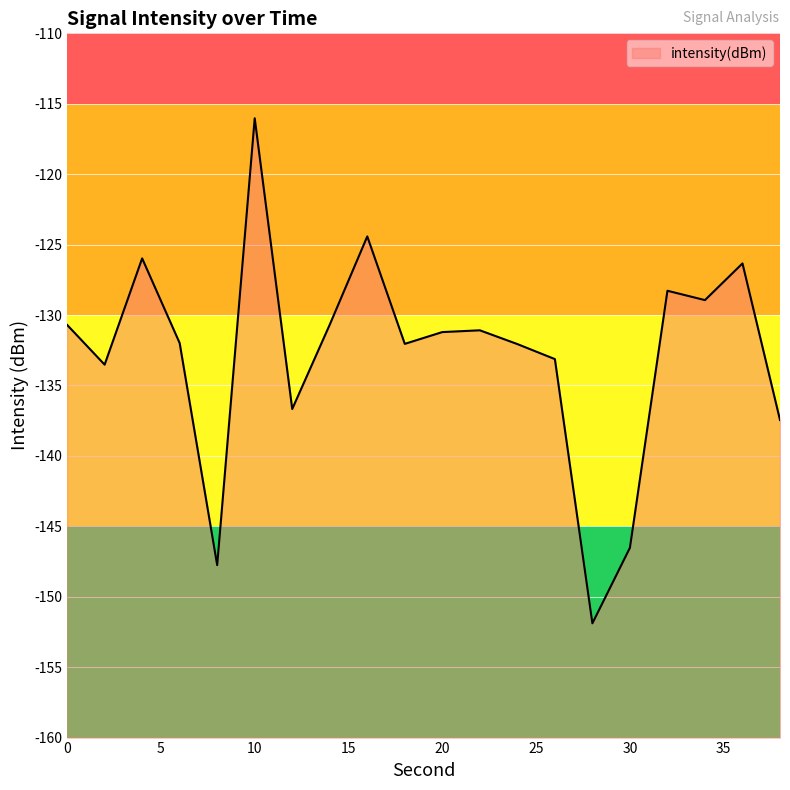

Rank the categories by value from highest to lowest.

10, 16, 4, 36, 32, 34, 14, 0, 22, 20, 6, 18, 24, 26, 2, 12, 38, 30, 8, 28